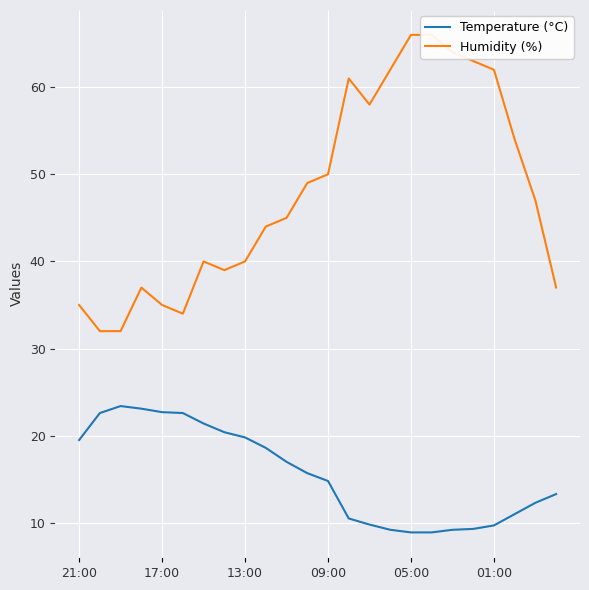

List the series in order of their peak value, highest first.

Humidity (%), Temperature (°C)